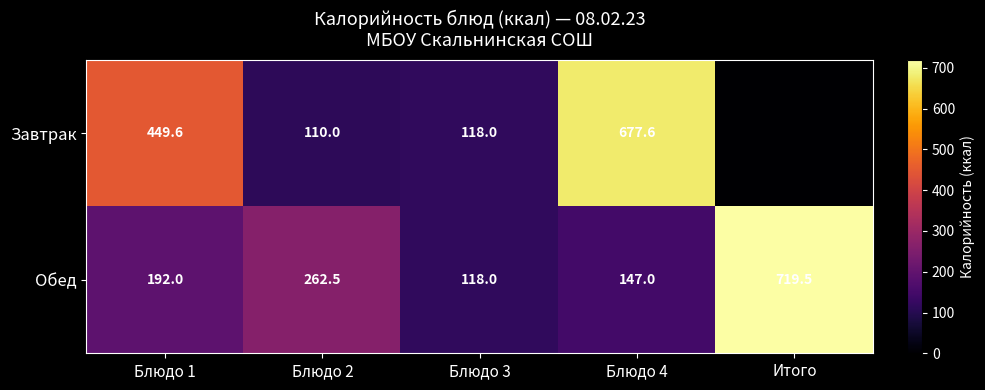

What is the highest value of the Обед series?

719.5